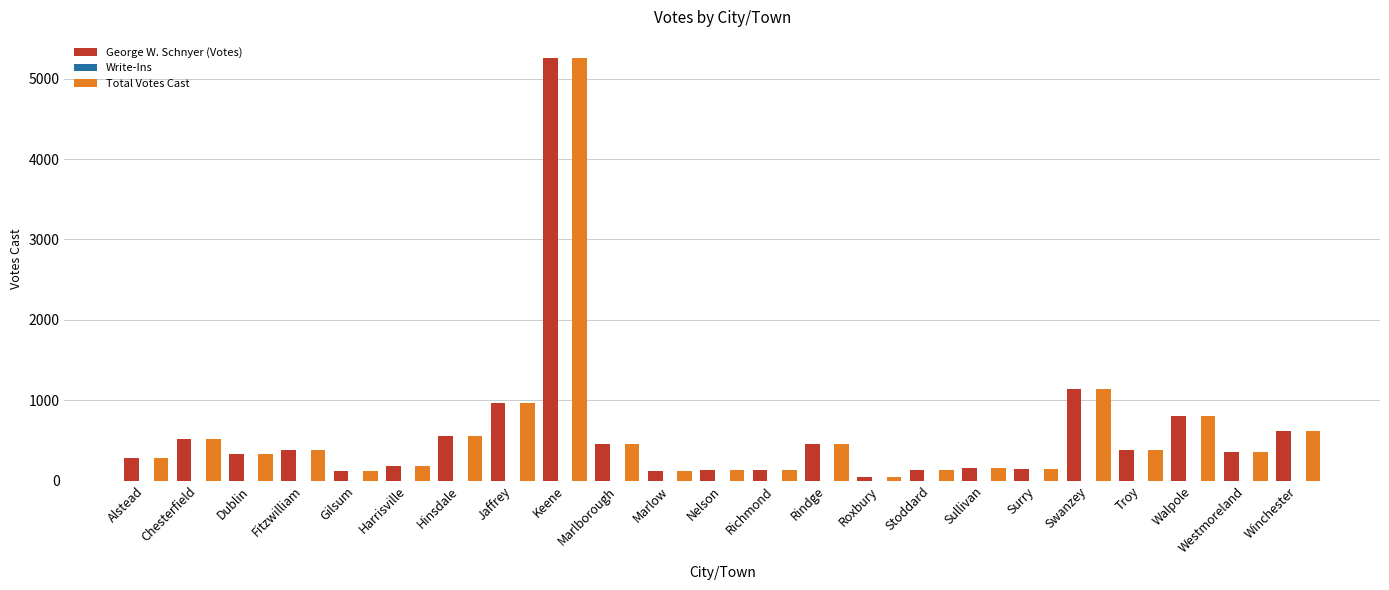

How many values in the George W. Schnyer (Votes) series are below 355?

11